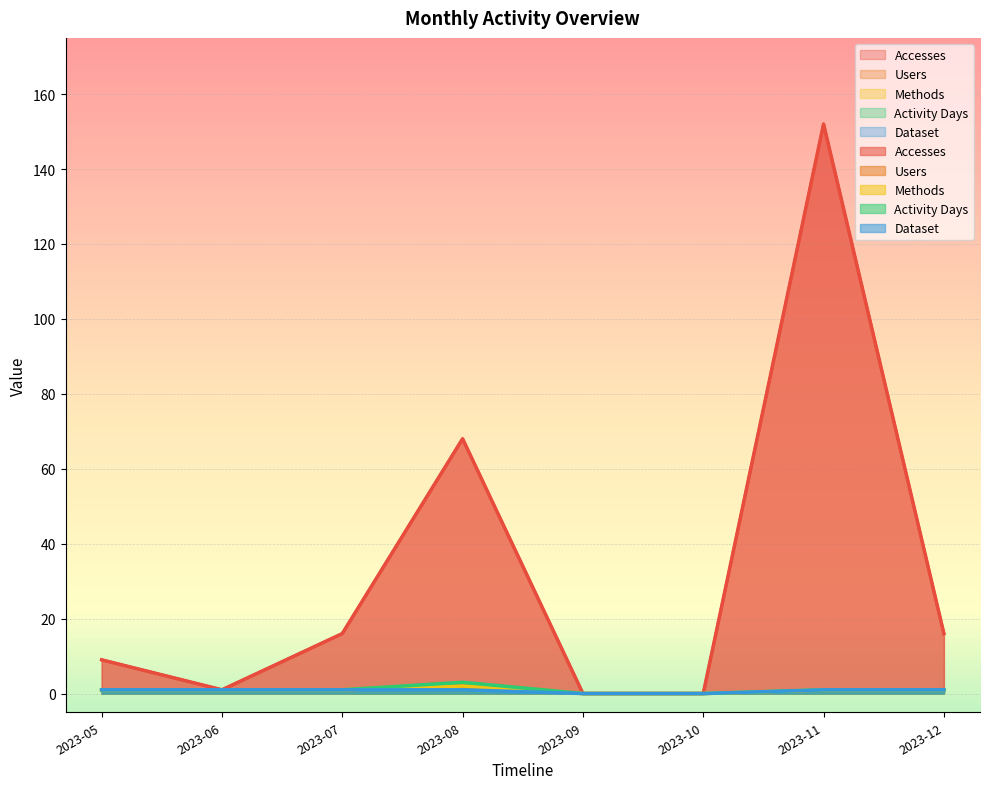

Which category has the highest value in the Accesses series?

2023-11